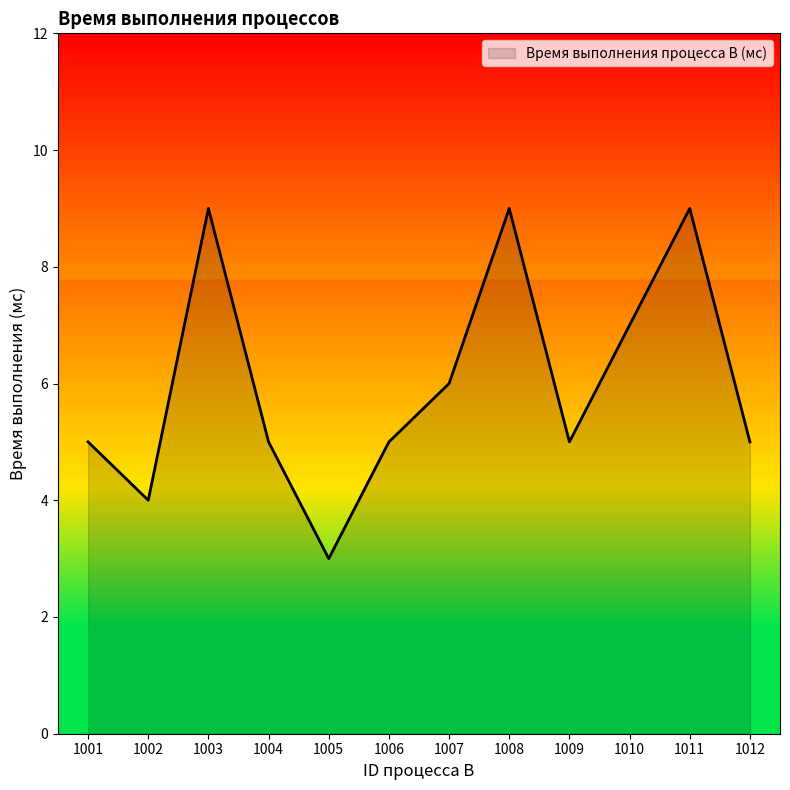

Reading left to right, transcribe all the data shown in this chart.

1001=5	1002=4	1003=9	1004=5	1005=3	1006=5	1007=6	1008=9	1009=5	1010=7	1011=9	1012=5